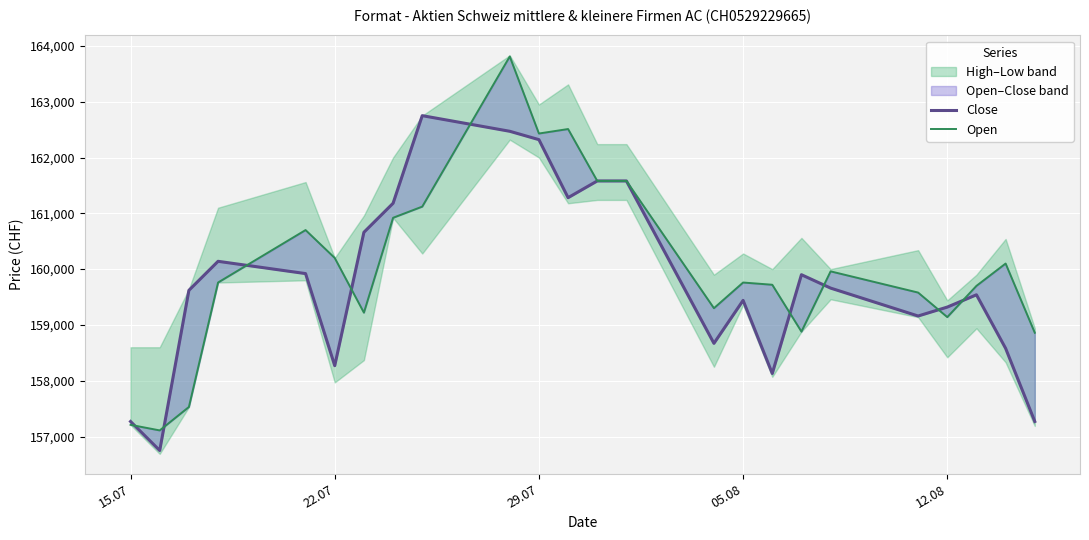

Which series has the widest spread of values?

Open